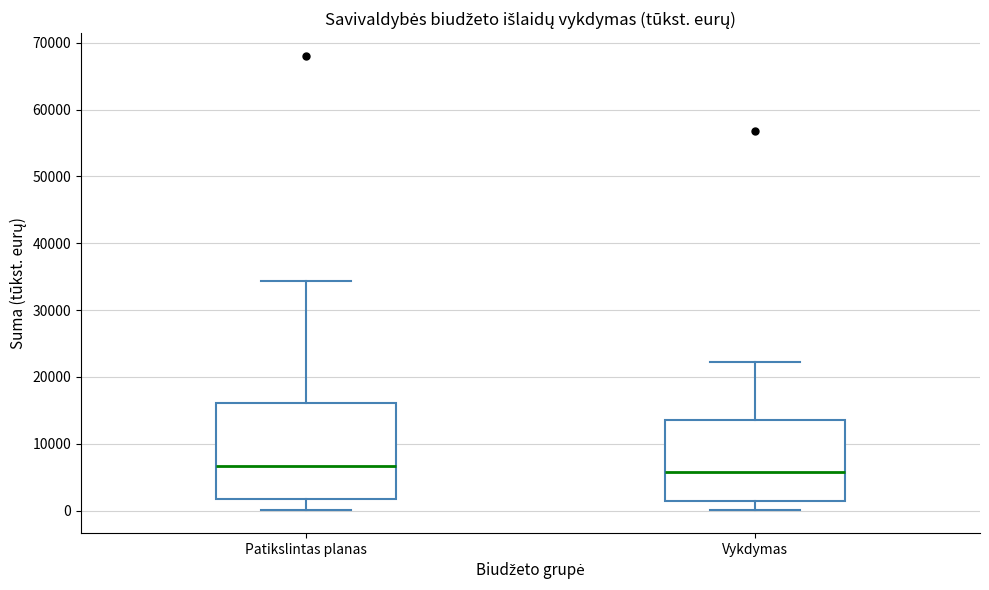

Reading left to right, transcribe this box plot: for each box, give where its median line is, the range the box spans, and where its two whiskers end, as read against the y-axis. The values are not printed on the chart, so give them approximately, as read against the axis.

Patikslintas planas: median 7000, box 2000 to 16000, whiskers 0 to 34000
Vykdymas: median 6000, box 1000 to 13000, whiskers 0 to 22000